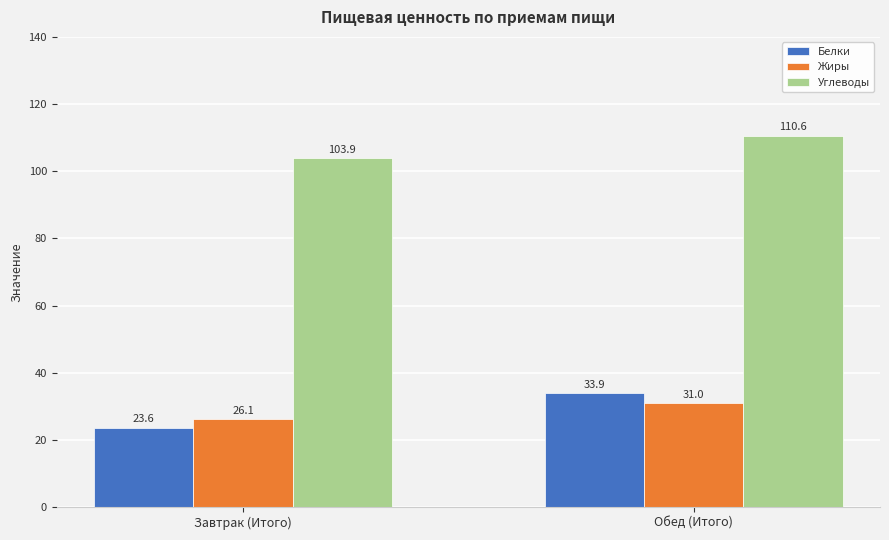

What are all the series names shown in the legend?

Белки, Жиры, Углеводы